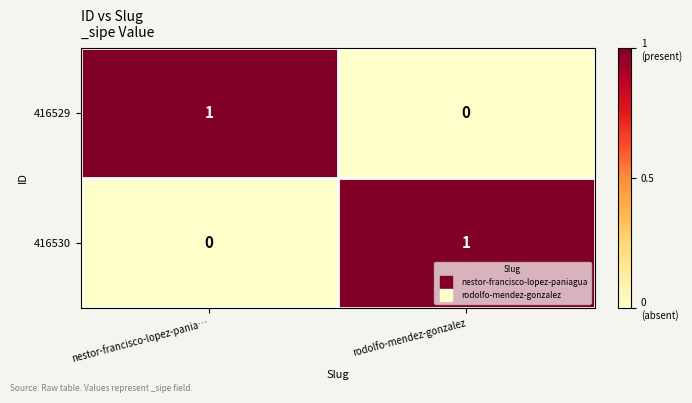

Reading left to right, list all the values displayed in this chart.

416529: 1	0
416530: 0	1